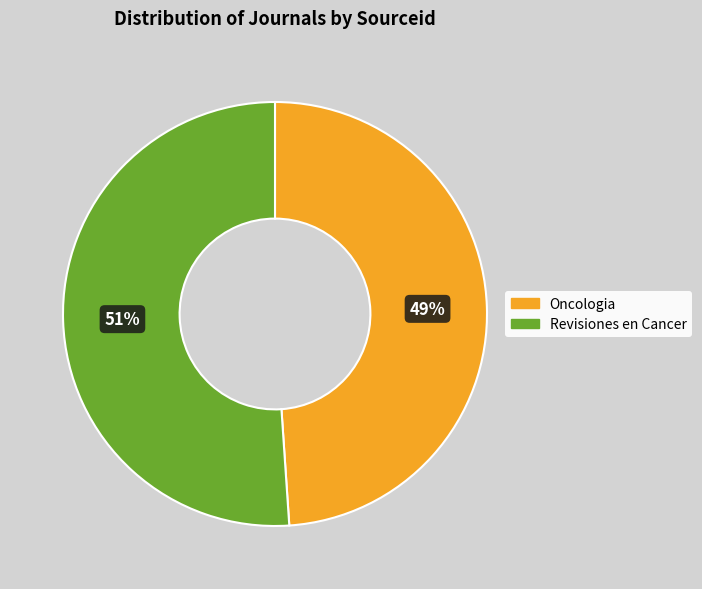

Does Revisiones en Cancer represent more than half of the total?

Yes